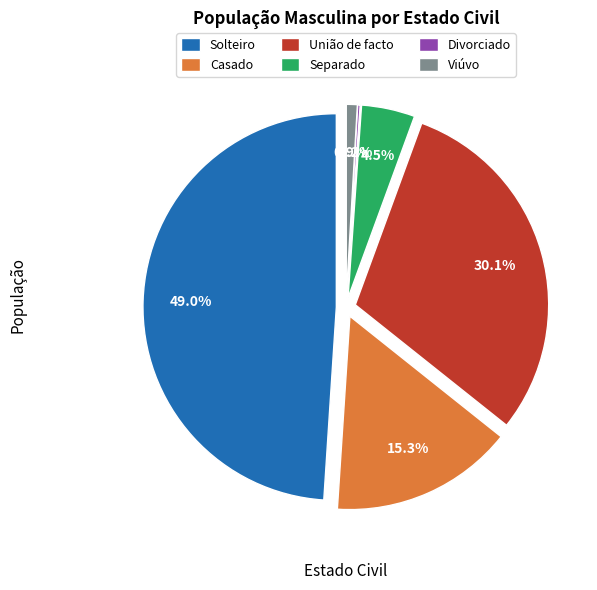

Count the number of slices in the pie.

6